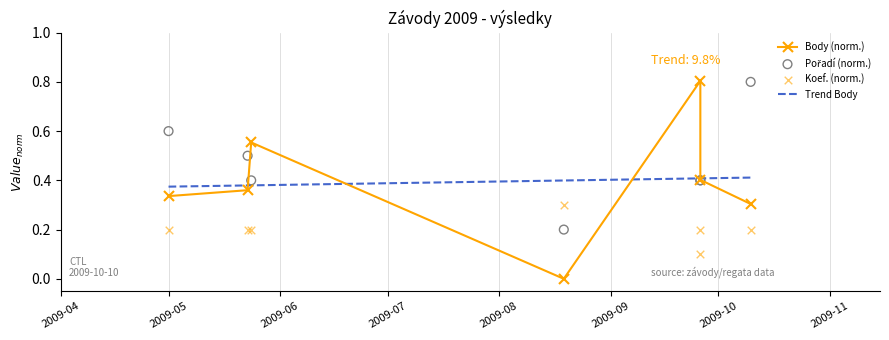

Is the value of Pořadí at 2009-09-26 greater than the value of Koef. at 2009-08-19?

Yes